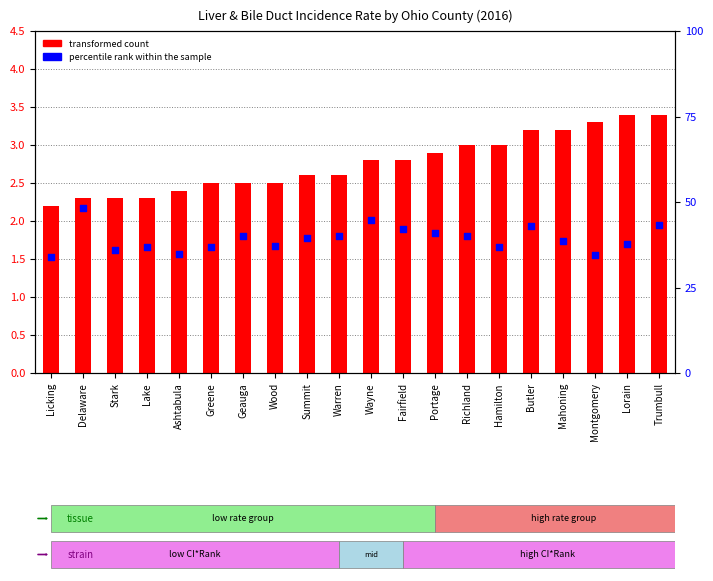

At how many categories does at least one series exceed 26?

20